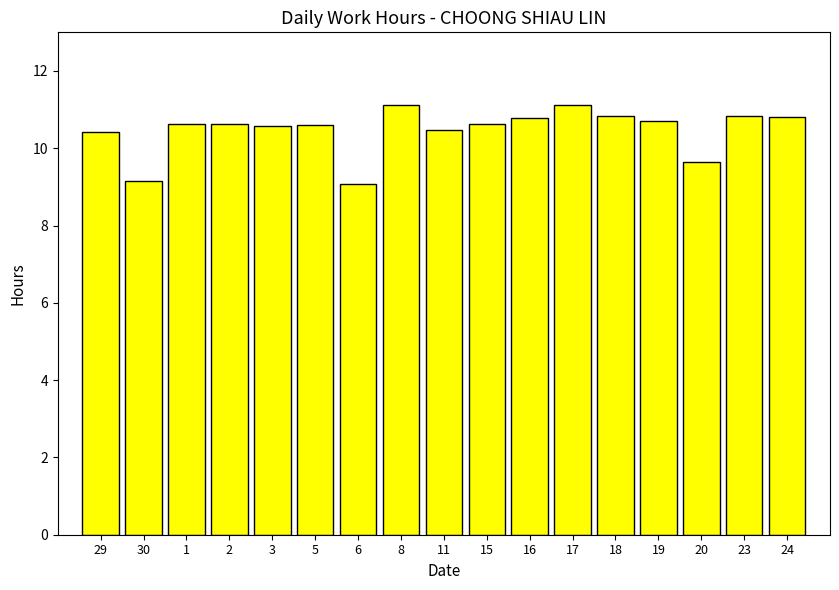

What is the difference between the maximum and second lowest values?

2.0